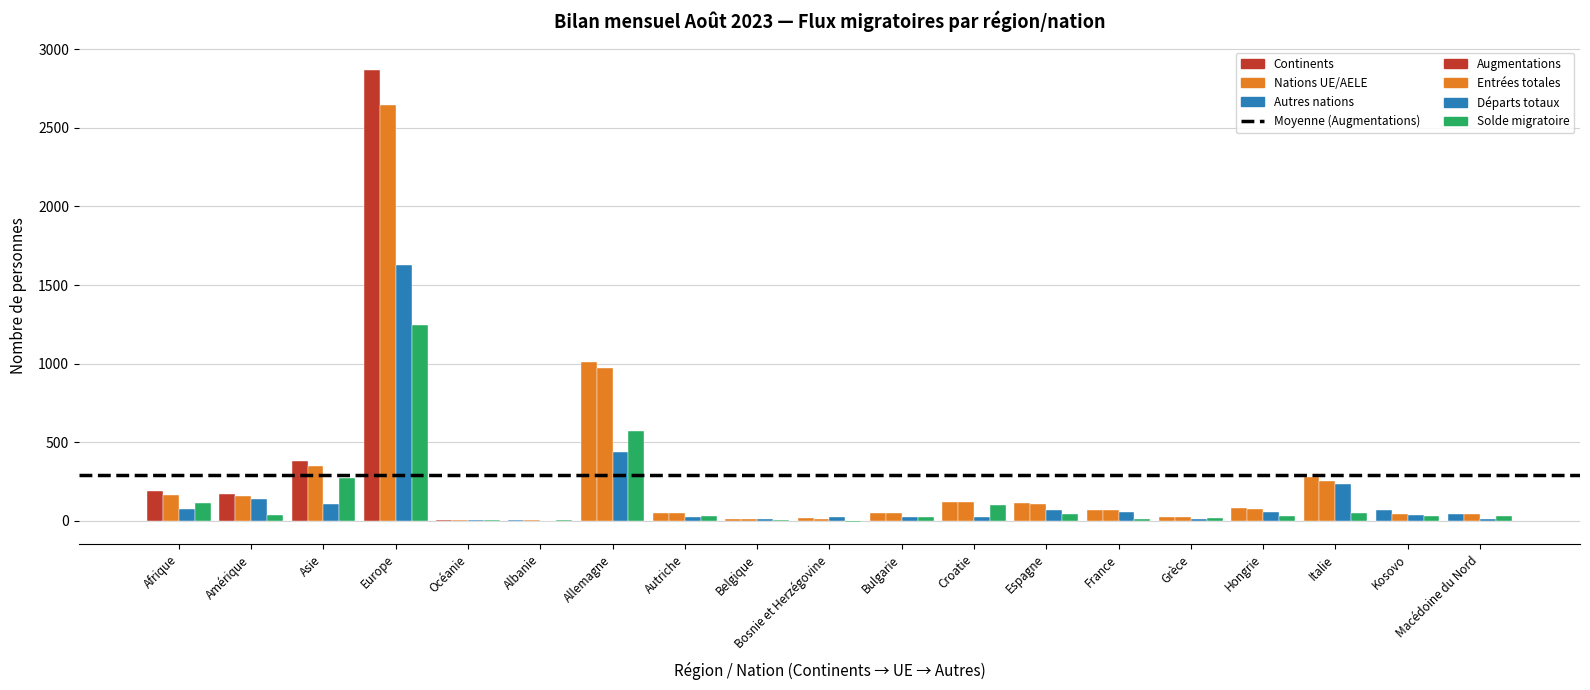

How many categories are shown in the chart?

19